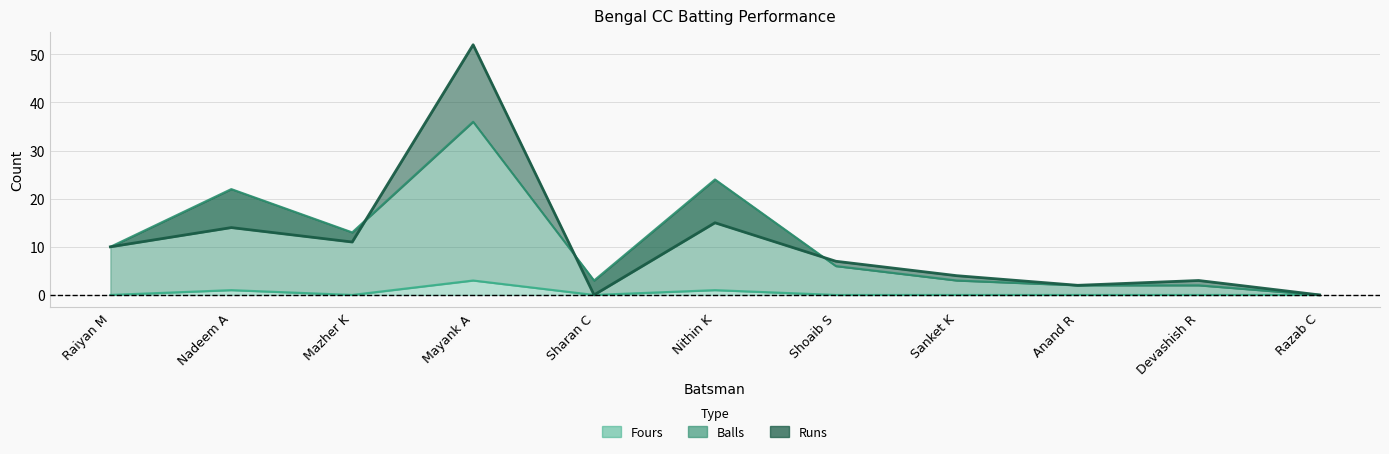

How many data points in Balls are less than 6?

5